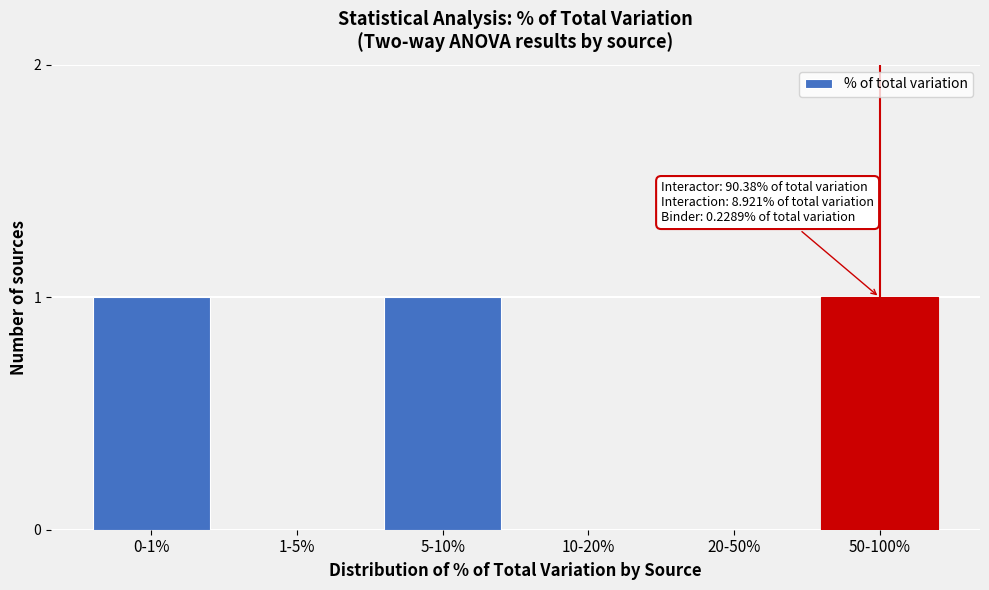

Reading right to left, transcribe all the data shown in this chart.

50-100%=1	20-50%=0	10-20%=0	5-10%=1	1-5%=0	0-1%=1